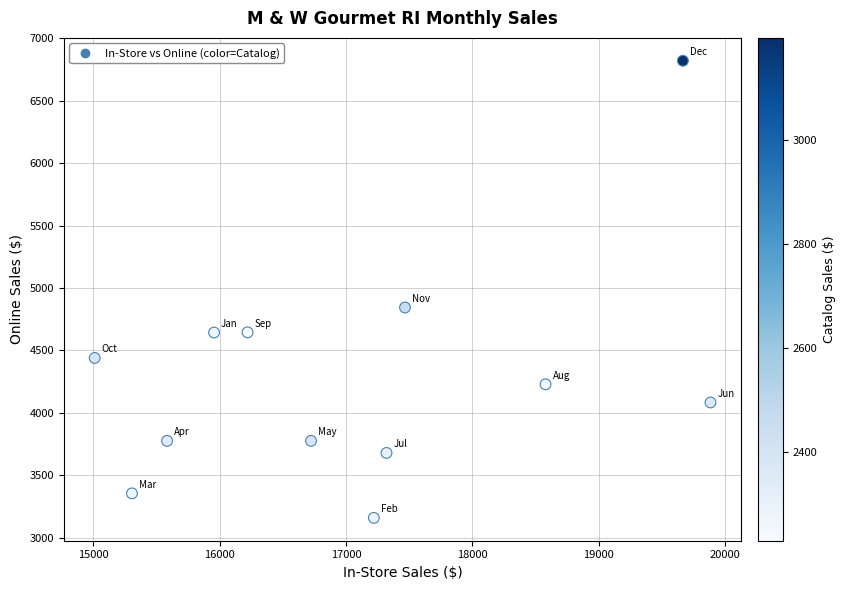

What is the average Y value?

4287.8